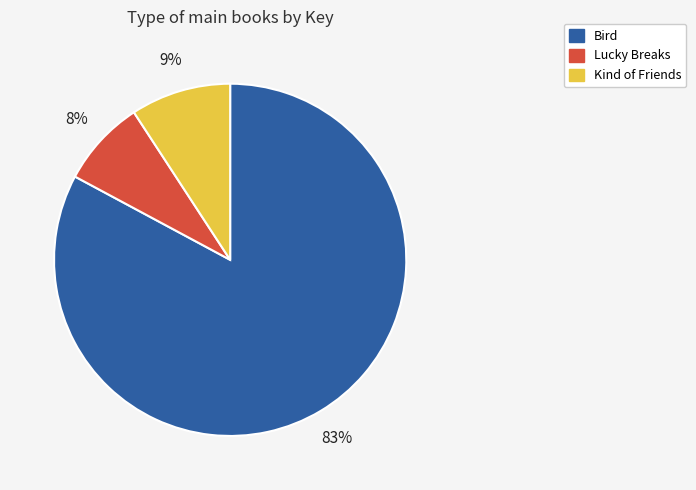

Count the number of slices in the pie.

3